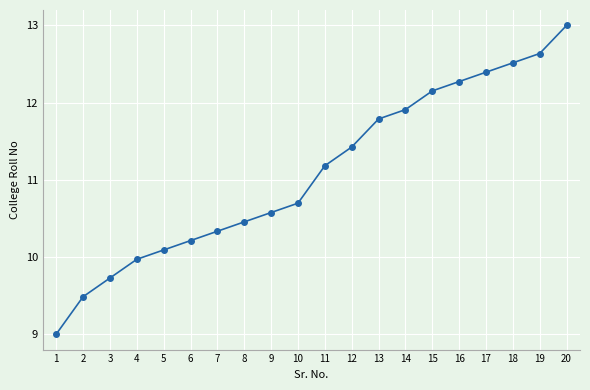

Does the chart have visible grid lines?

Yes